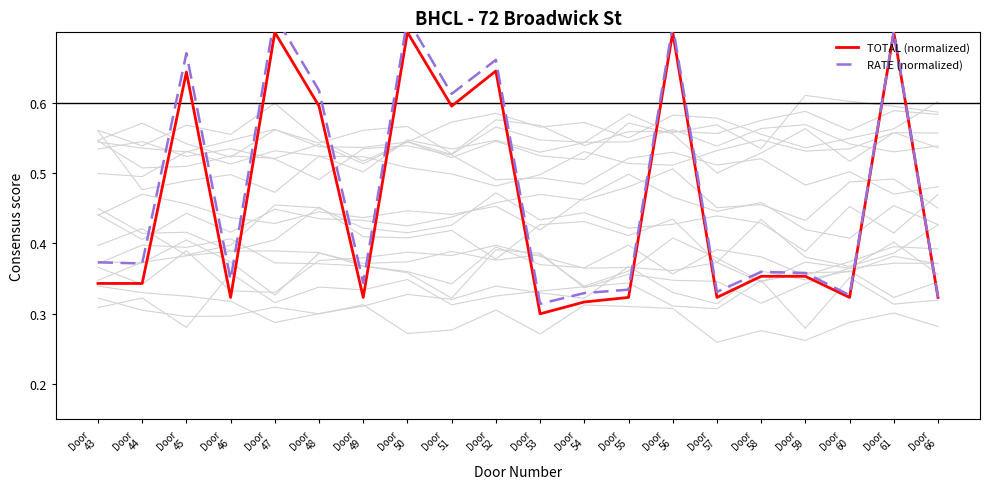

List the labels in order of RATE (normalized) value, smallest first.

Door
53, Door
66, Door
60, Door
54, Door
57, Door
55, Door
49, Door
46, Door
59, Door
58, Door
44, Door
43, Door
51, Door
48, Door
52, Door
45, Door
61, Door
56, Door
50, Door
47